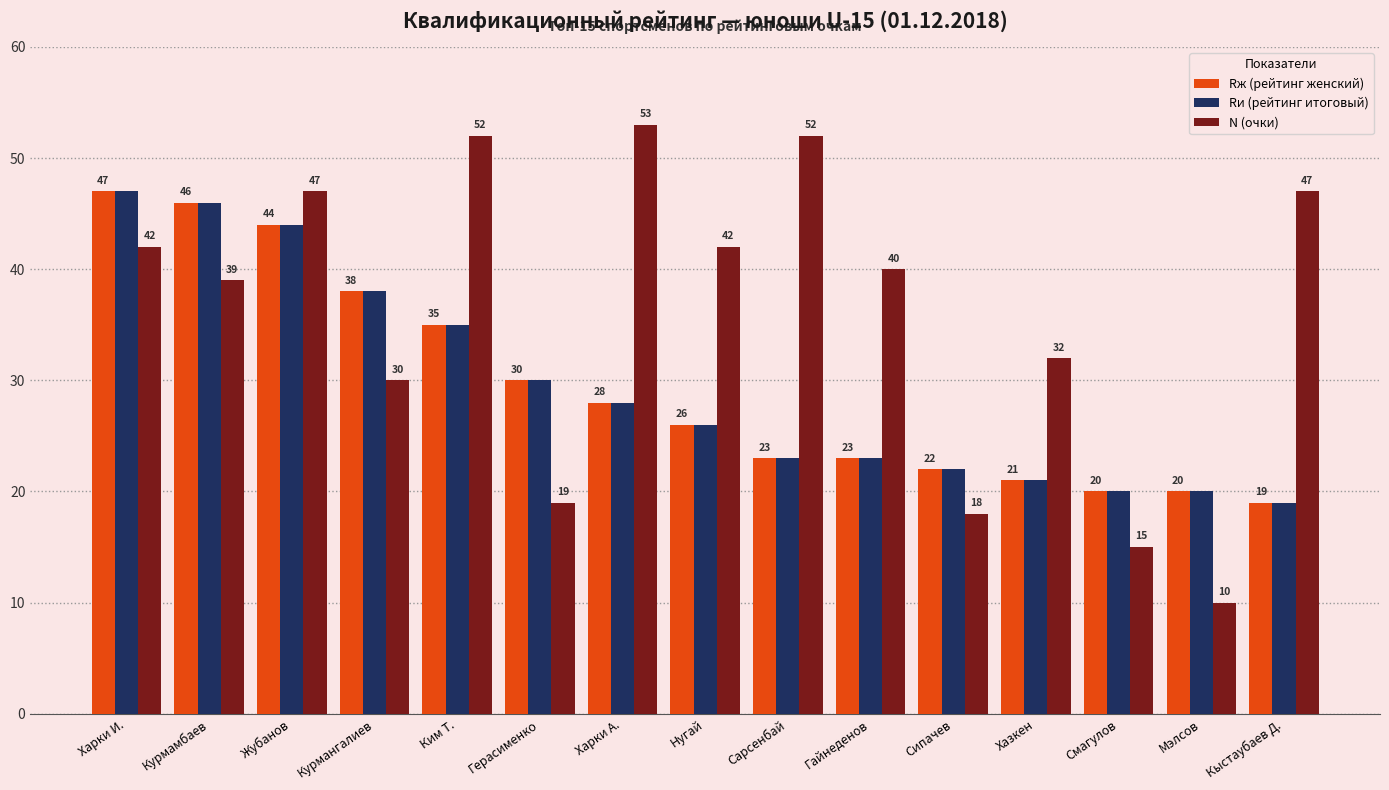

Is the value of Rи (рейтинг итоговый) at Харки А. greater than the value of Rж (рейтинг женский) at Сарсенбай?

Yes